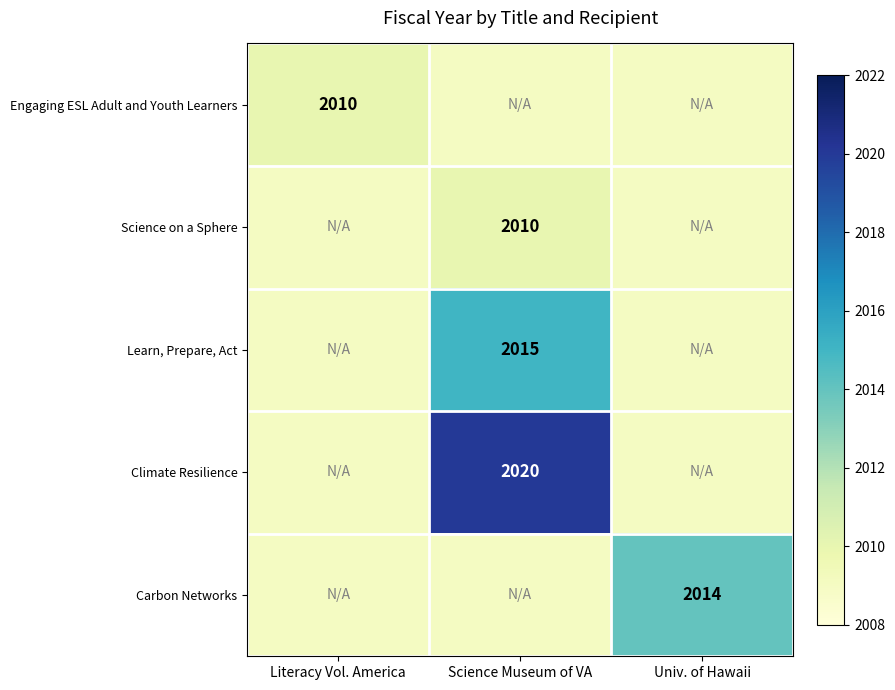

True or false: Learn, Prepare, Act has a value of 2015 at Science Museum of VA.

True